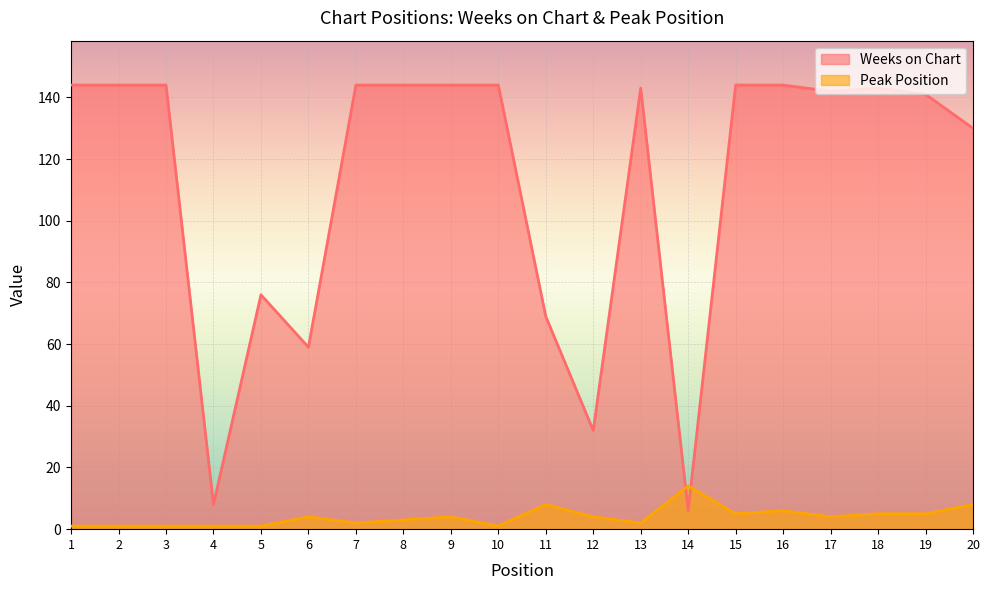

List the series in order of their peak value, lowest first.

Peak Position, Weeks on Chart